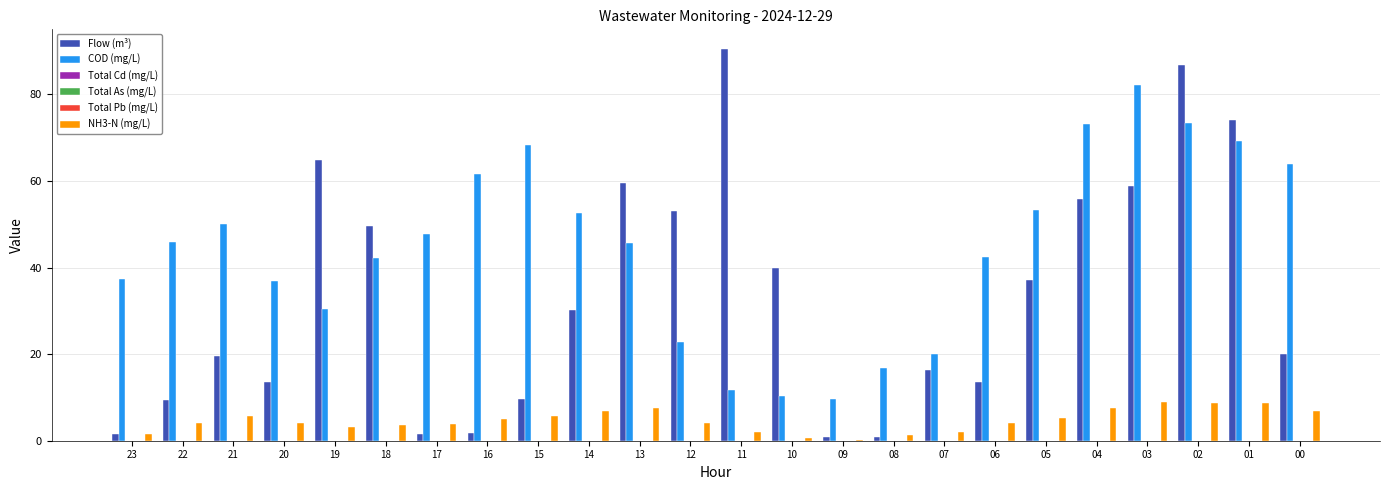

How many series are shown in this chart?

6